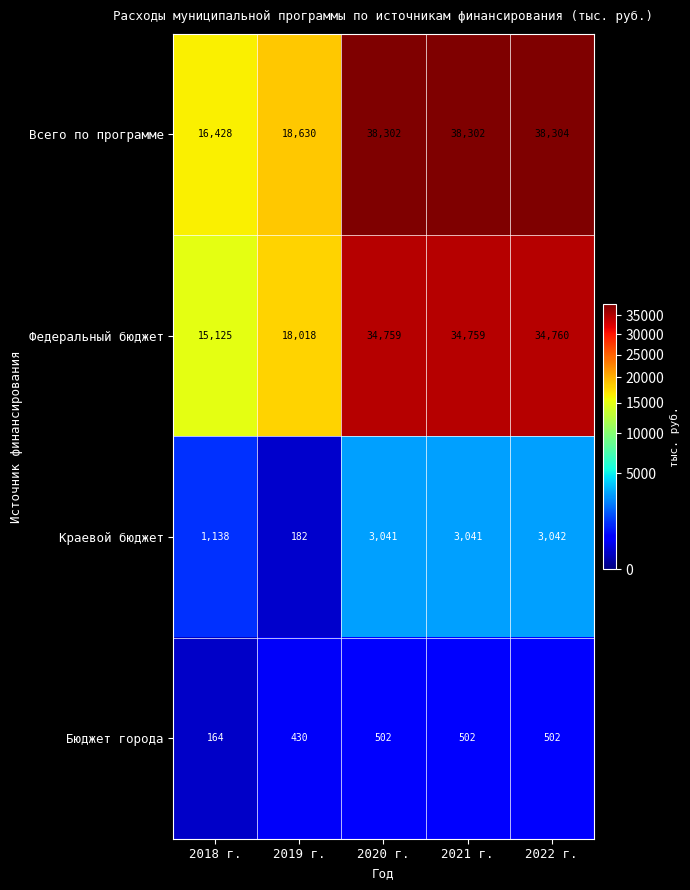

Which category has the lowest value across all series?

2018 г.